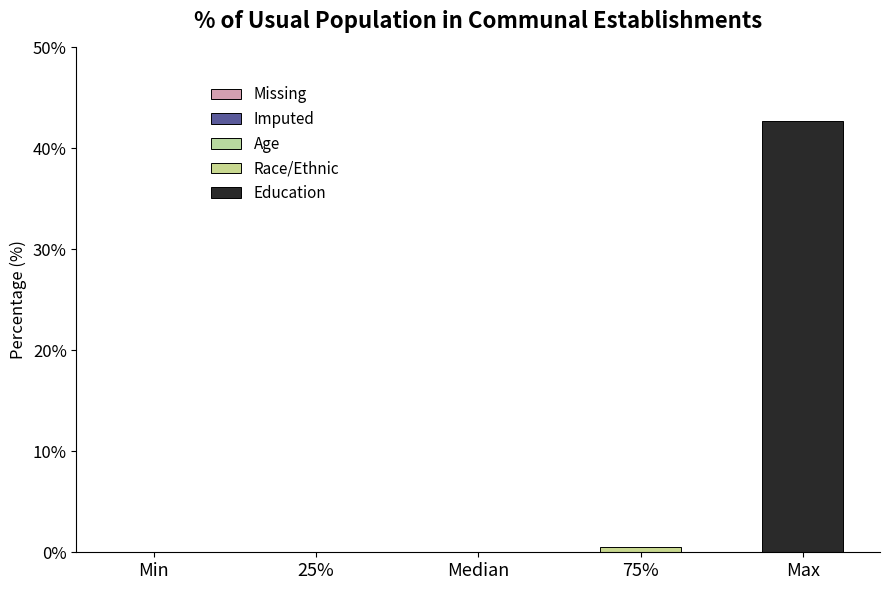

Reading left to right, extract all data points from this chart.

Min=0.0	25%=0.0	Median=0.0	75%=0.5	Max=42.7